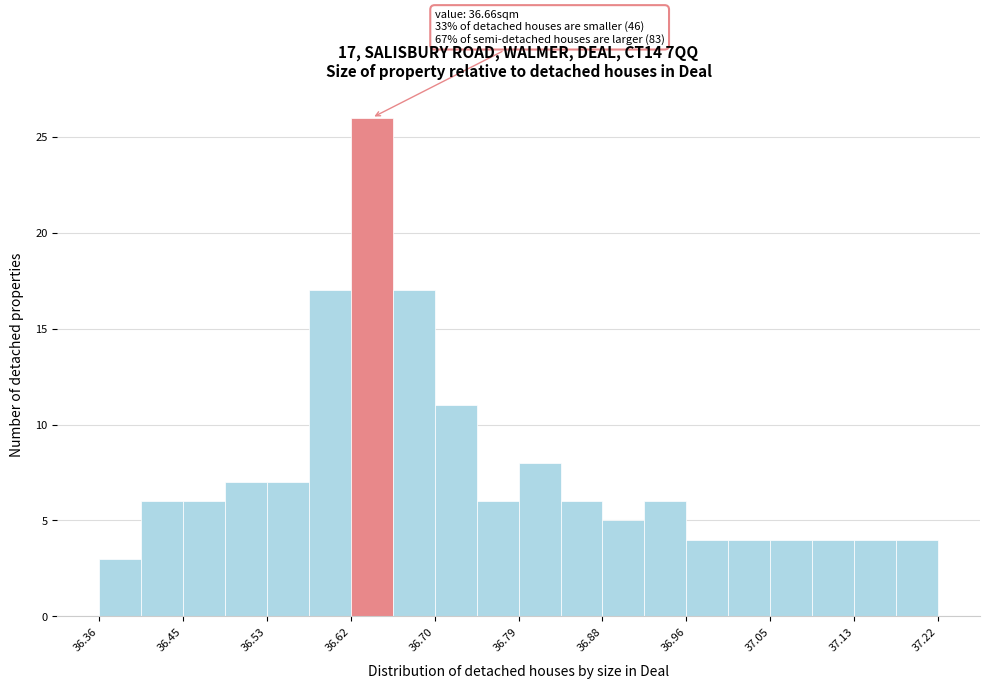

Which range on the x-axis has the tallest bar?

36.618 to 36.661